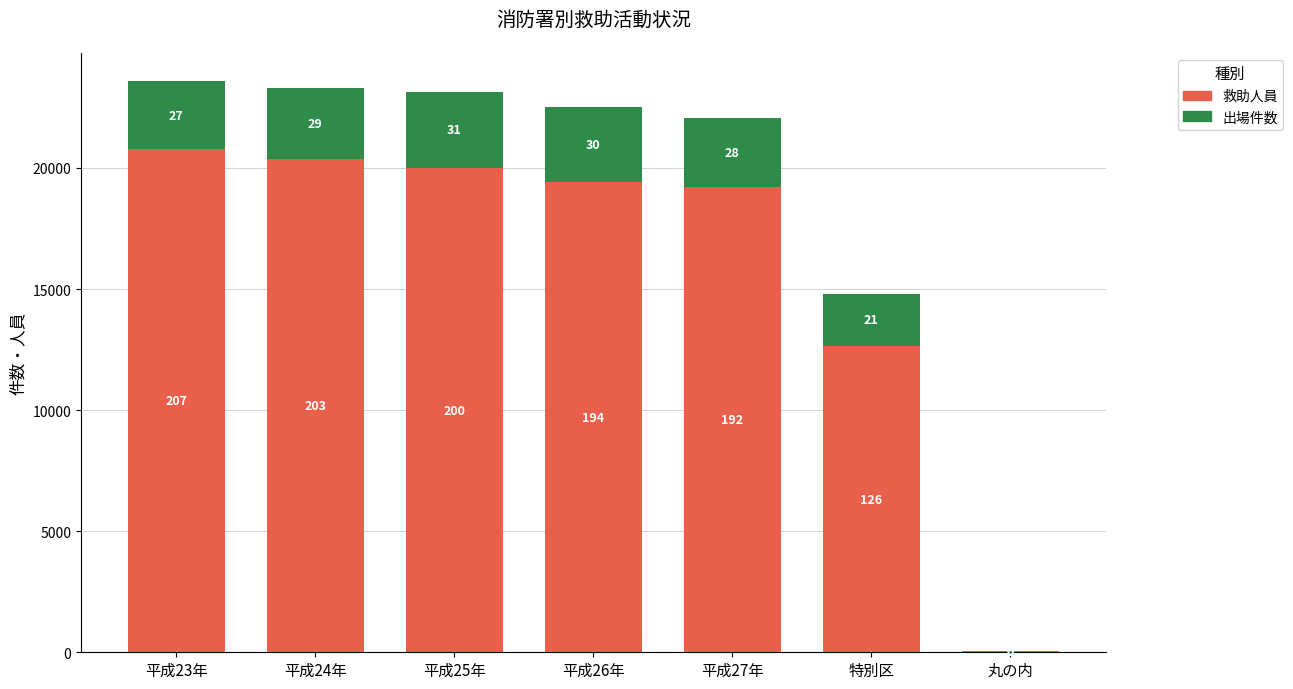

Are the bars horizontal?

No